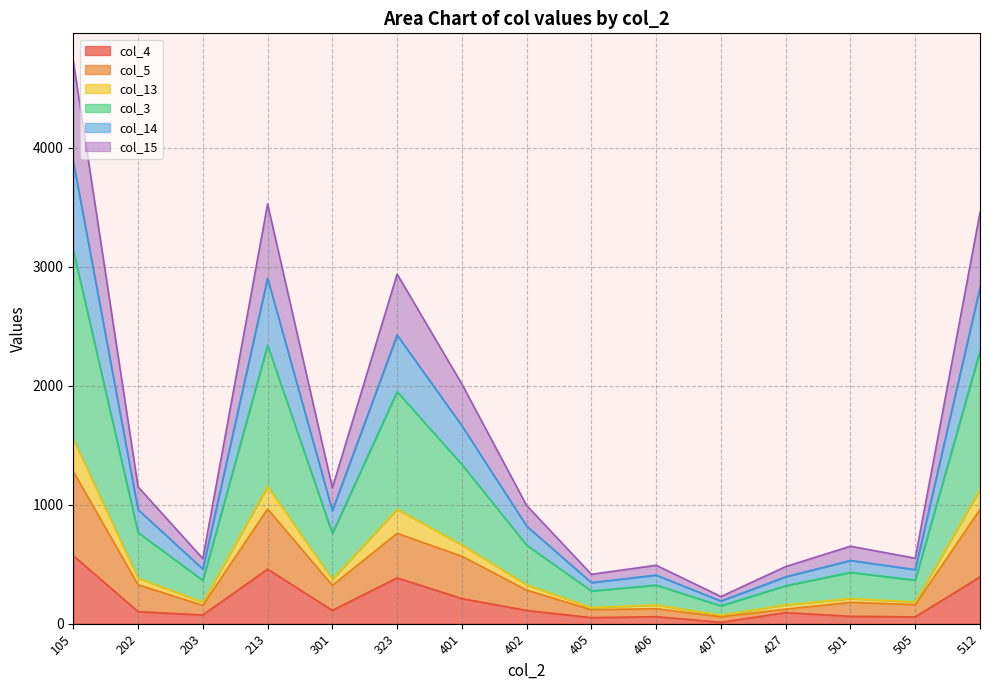

How many interior local peaks does the col_3 series have?

4